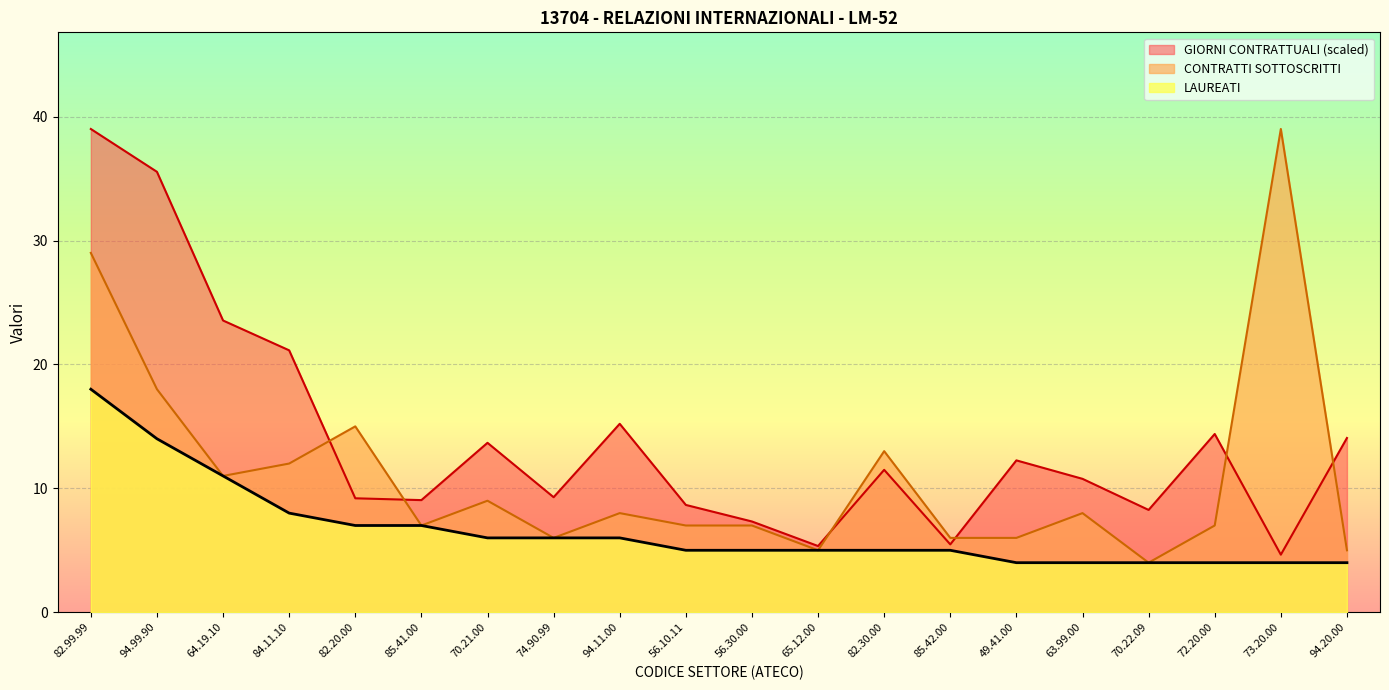

How many lines are shown in the chart?

3